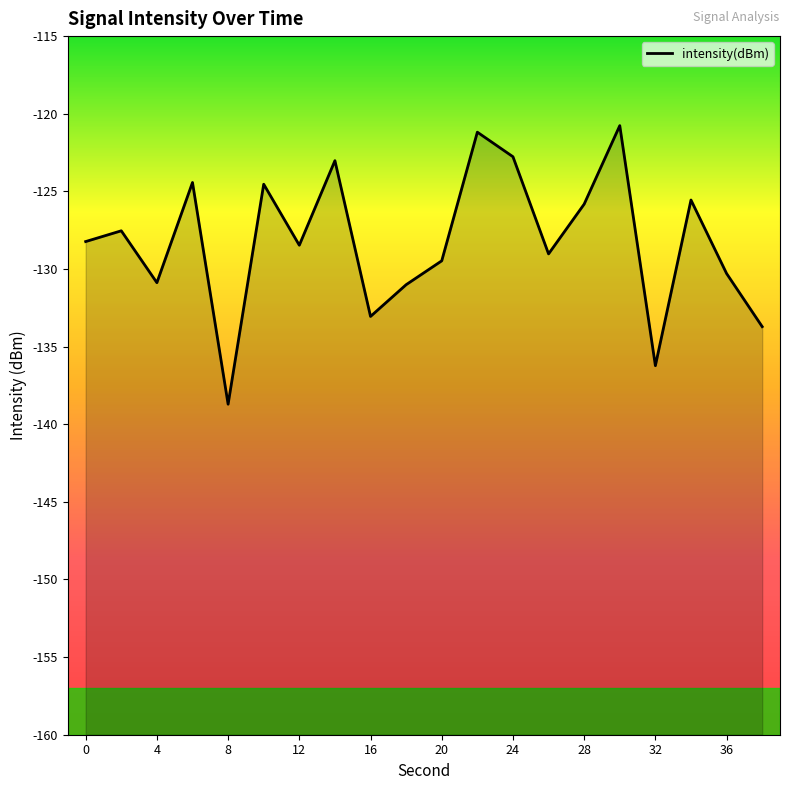

What is the smallest value displayed?

-138.7